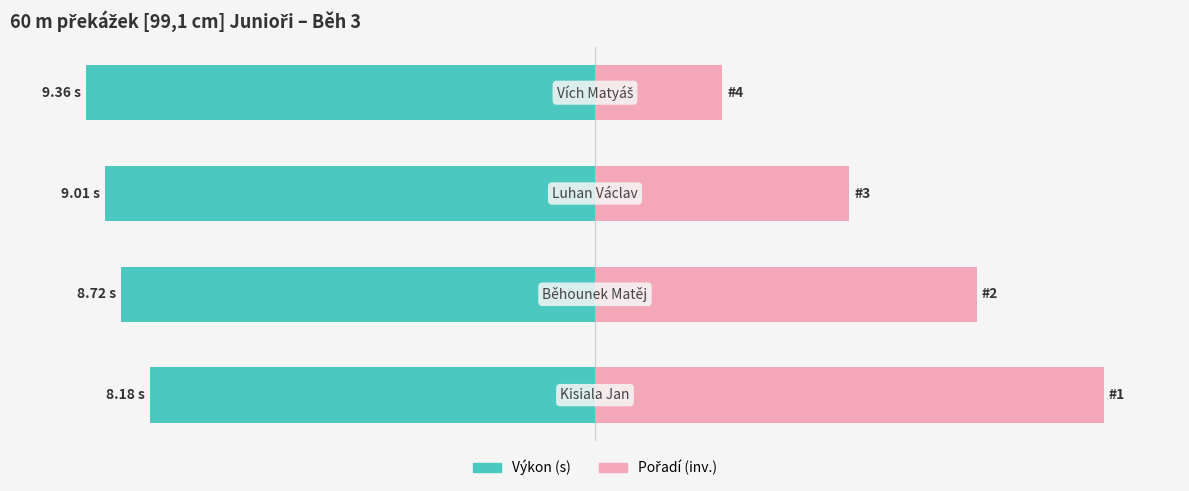

At 0, list the series in order from smallest to largest.

Výkon (s), Pořadí (inv.)